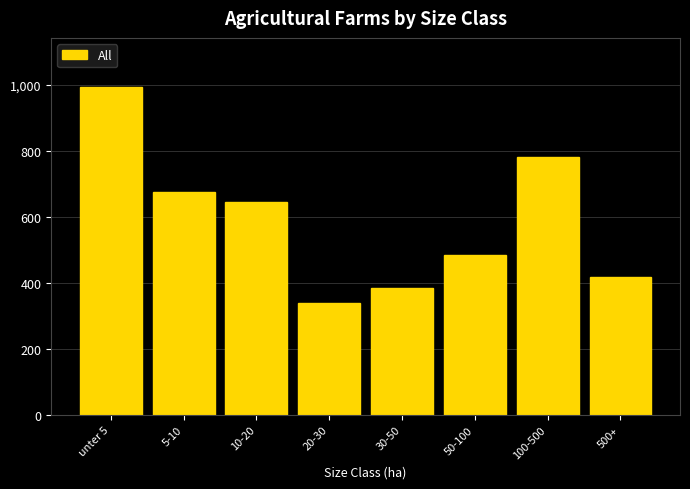

Reading left to right, transcribe all the data shown in this chart.

unter 5=994	5-10=677	10-20=647	20-30=339	30-50=384	50-100=485	100-500=782	500+=418